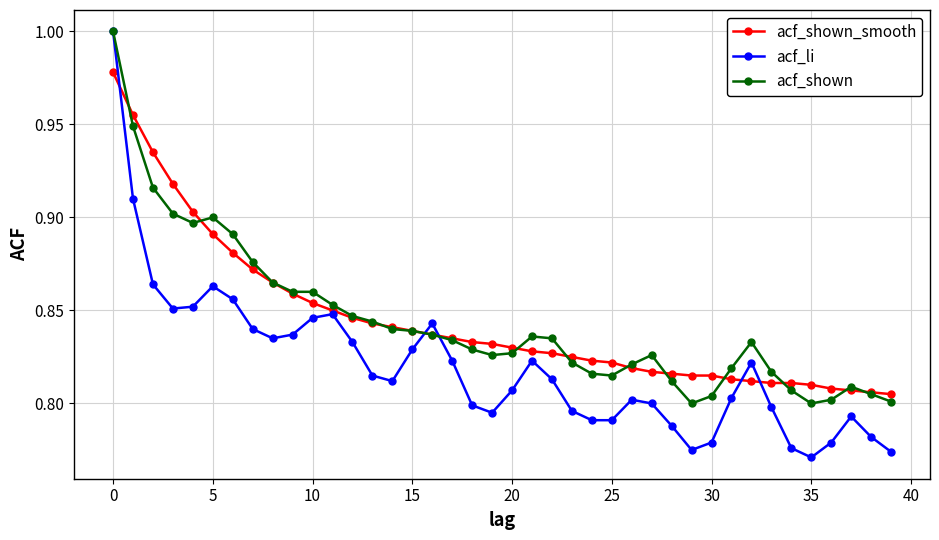

At how many categories does at least one series exceed 0?

40